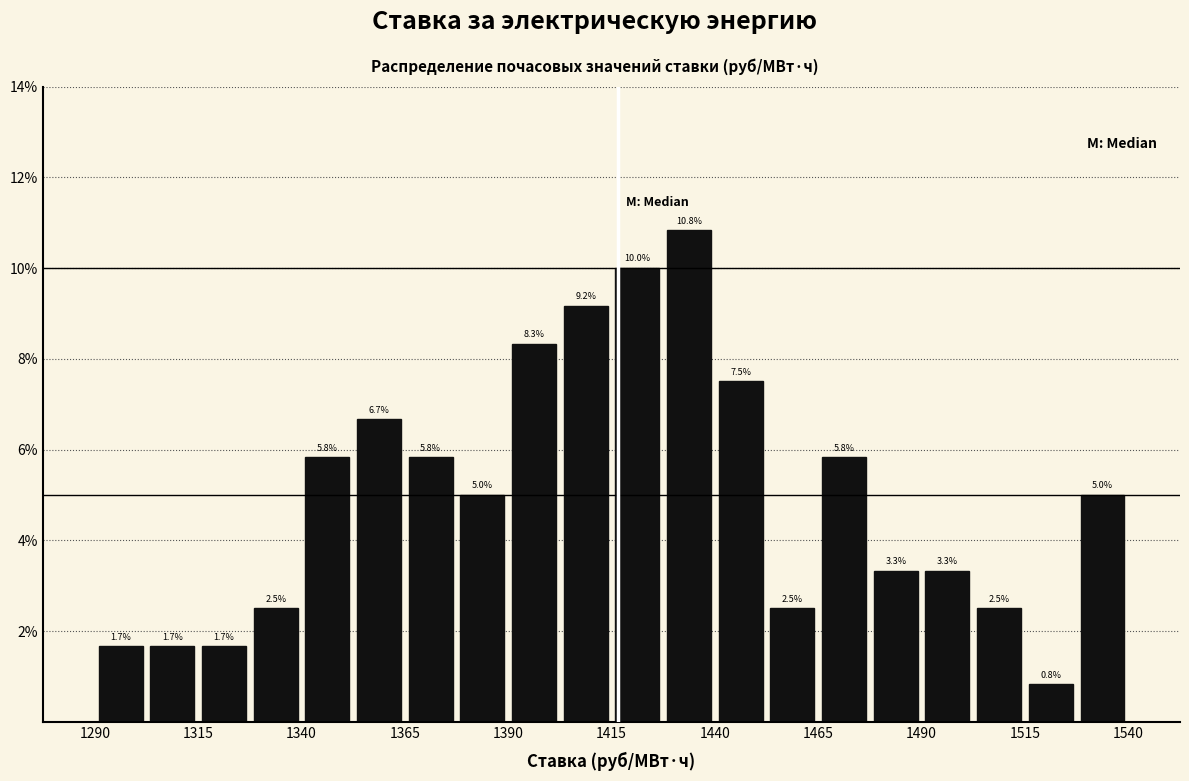

Around what value on the x-axis is the tallest bar? Give the approximate position of its centre, as read against the axis.

1435